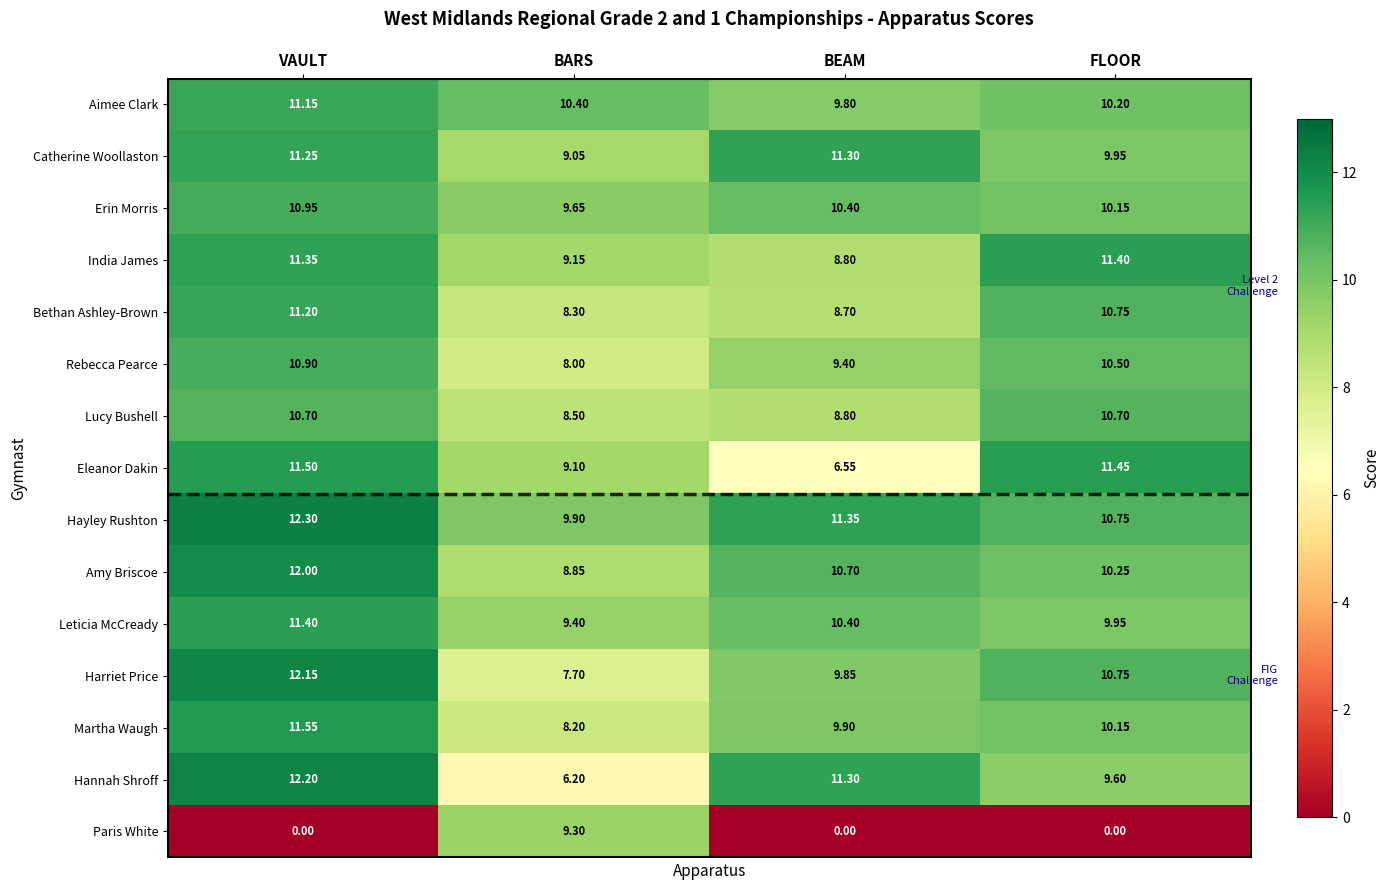

At which label does India James first exceed 11?

VAULT